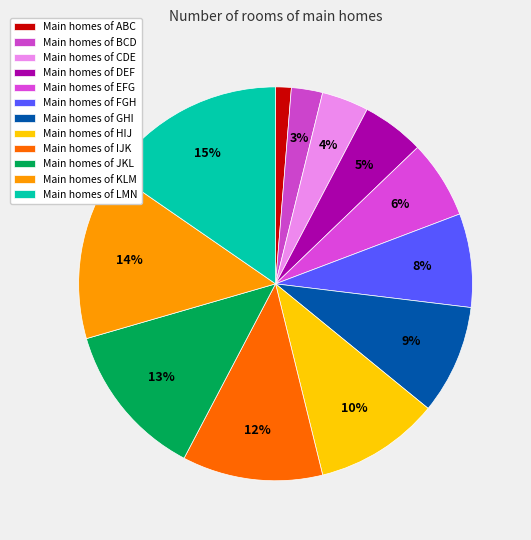

To the nearest percent, what is the average slice percentage?

8%